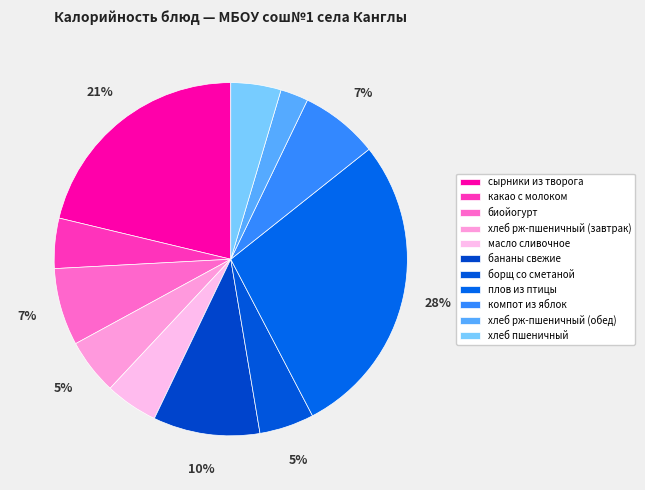

Which category has the smallest portion of the pie?

хлеб рж-пшеничный (обед)